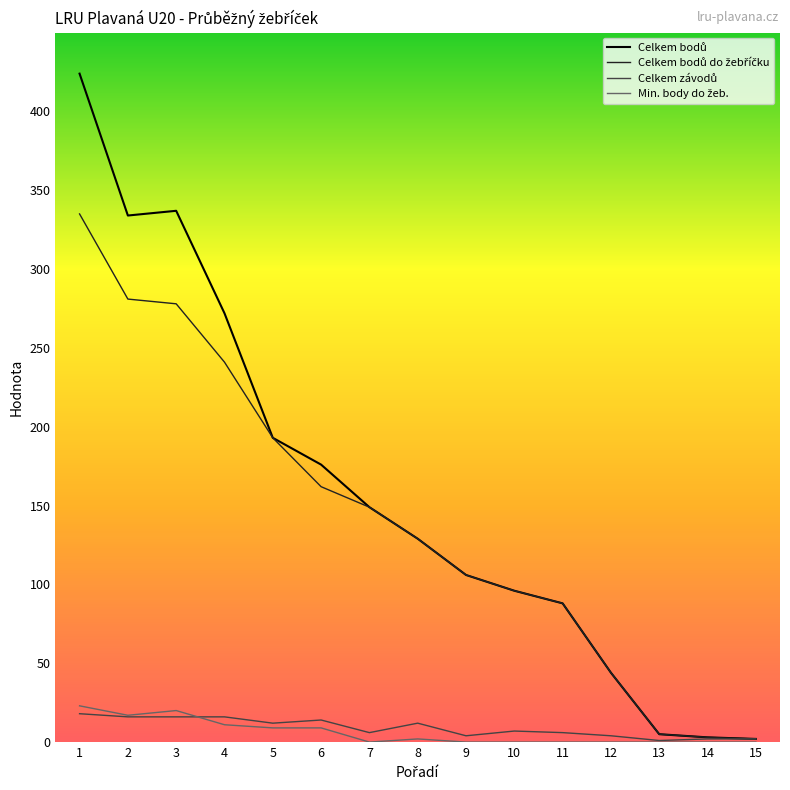

How many lines are shown in the chart?

4